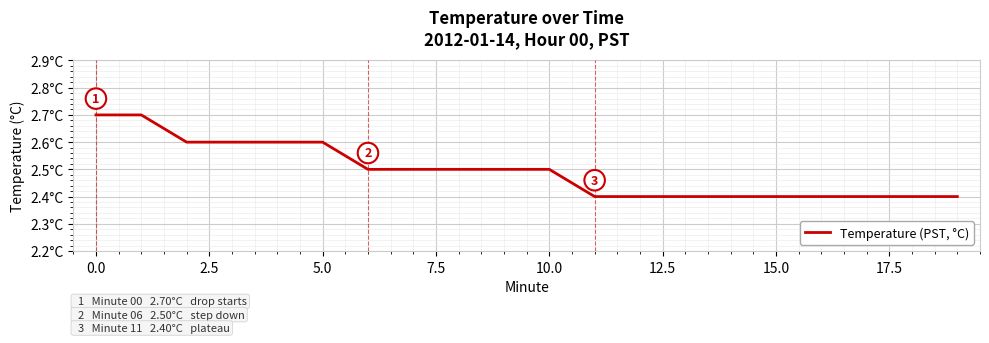

What is the average value?

2.5